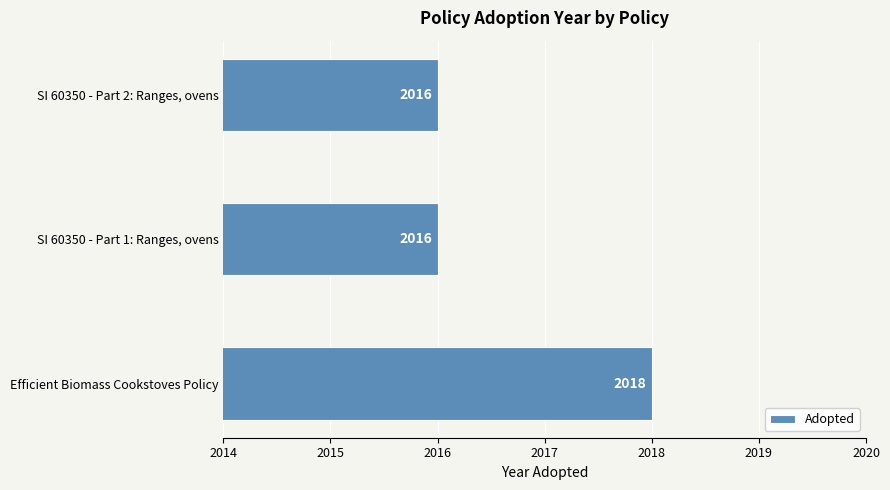

Which label corresponds to the largest value in the chart?

Efficient Biomass Cookstoves Policy